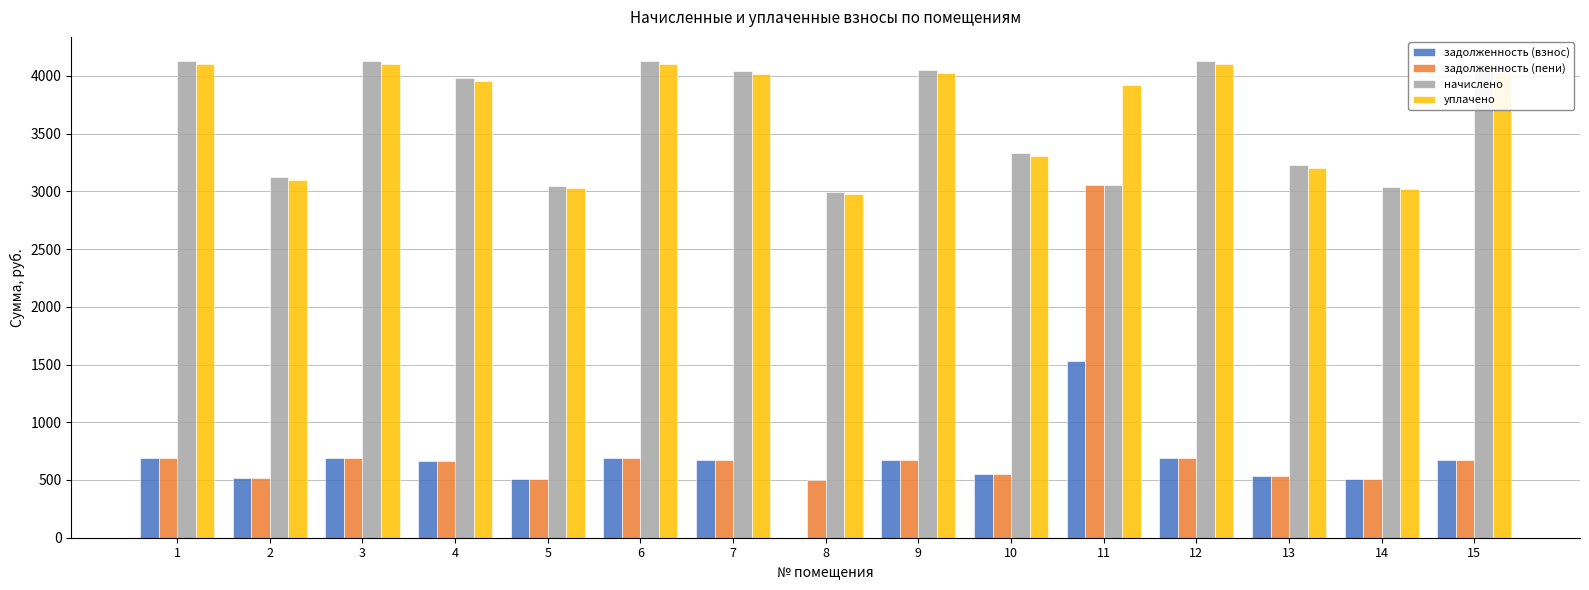

True or false: начислено has a value of 4124.5 at 3.

True